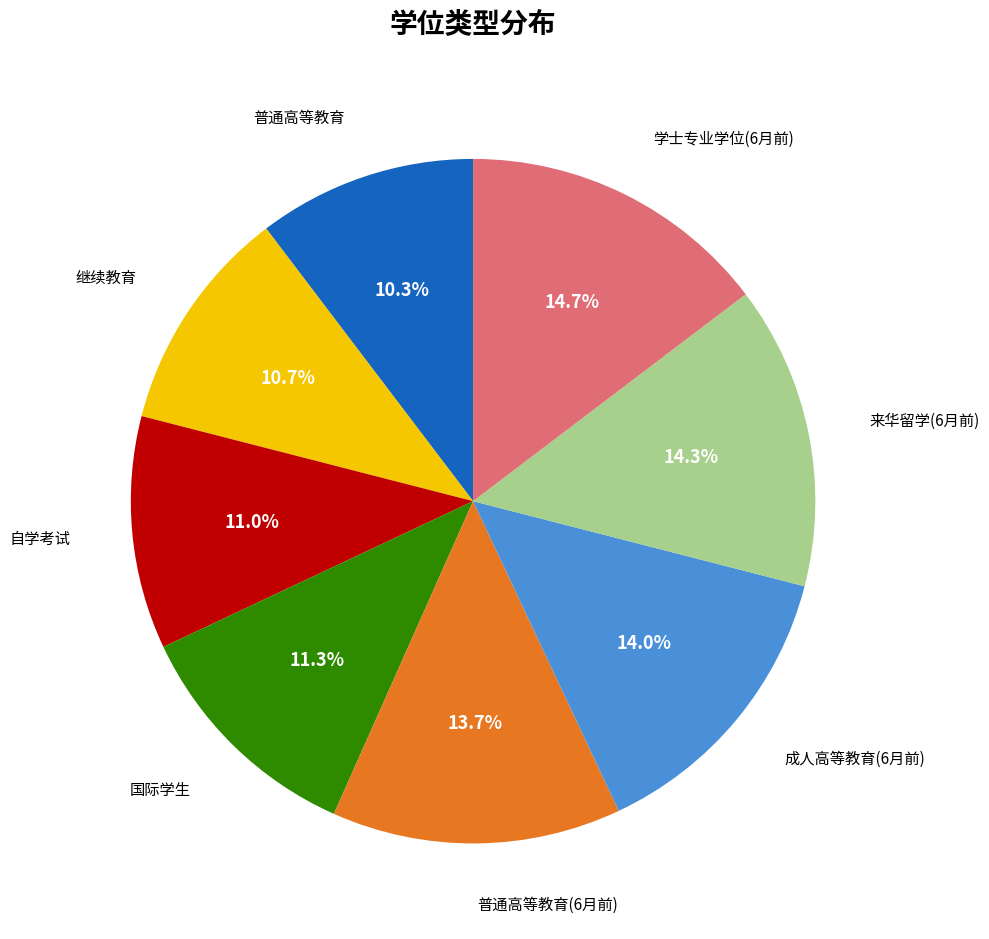

Does any single category account for the majority?

No